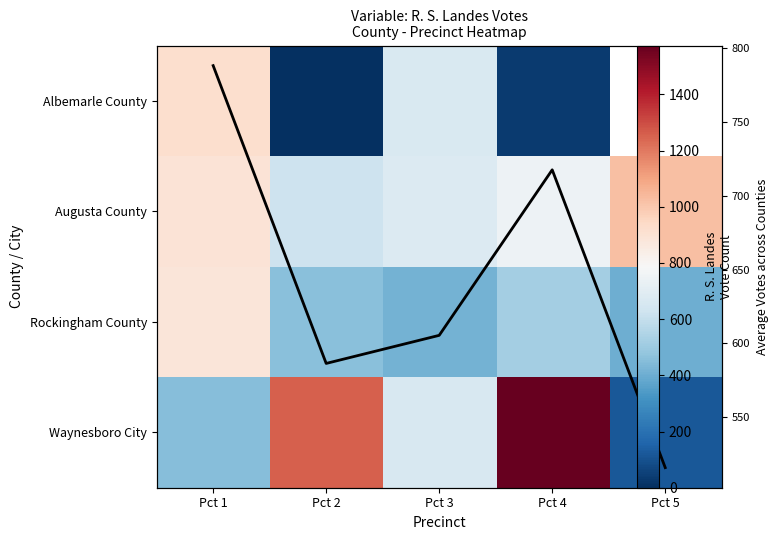

Rank the series at Pct 1 from highest to lowest value.

Albemarle County, Augusta County, Rockingham County, Avg Votes per Pct, Waynesboro City